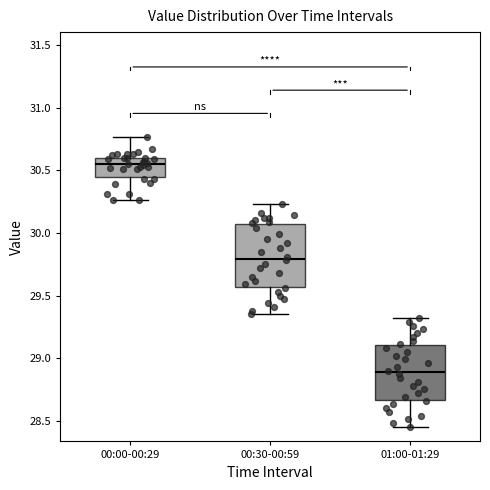

Reading left to right, transcribe this box plot: for each box, give where its median line is, the range the box spans, and where its two whiskers end, as read against the y-axis. The values are not printed on the chart, so give them approximately, as read against the axis.

00:00-00:29: median 30.55, box 30.45 to 30.60, whiskers 30.25 to 30.75
00:30-00:59: median 29.80, box 29.55 to 30.05, whiskers 29.35 to 30.25
01:00-01:29: median 28.90, box 28.65 to 29.10, whiskers 28.45 to 29.30